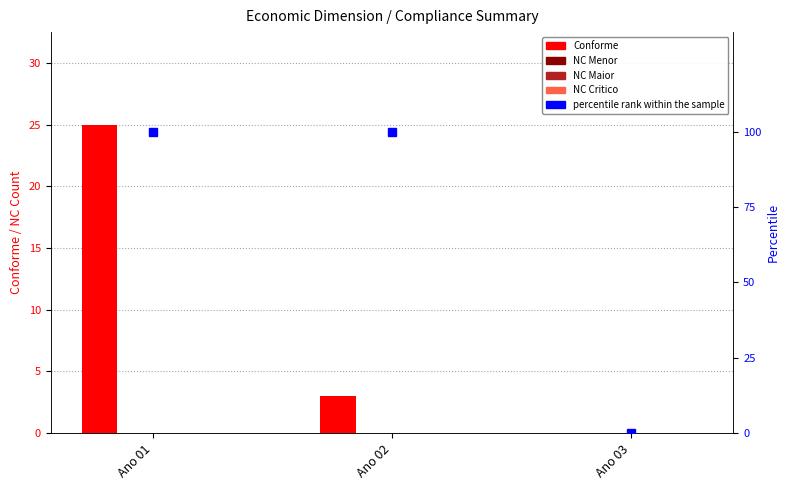

Is it true that percentile rank within the sample equals 100 at Ano 02?

True